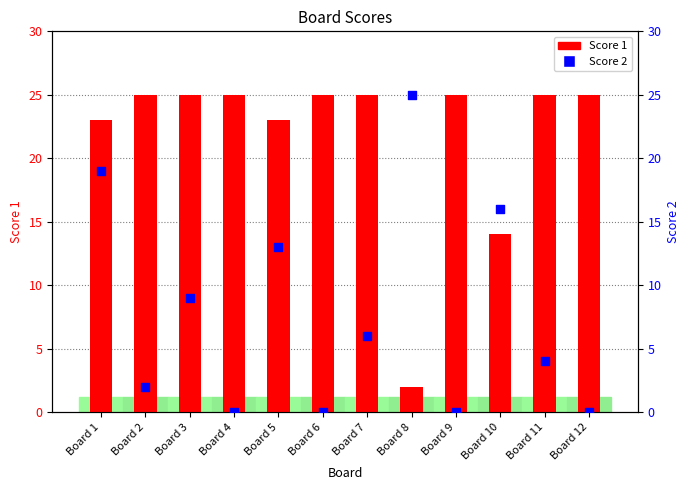

What are all the series names shown in the legend?

Score 1, Score 2